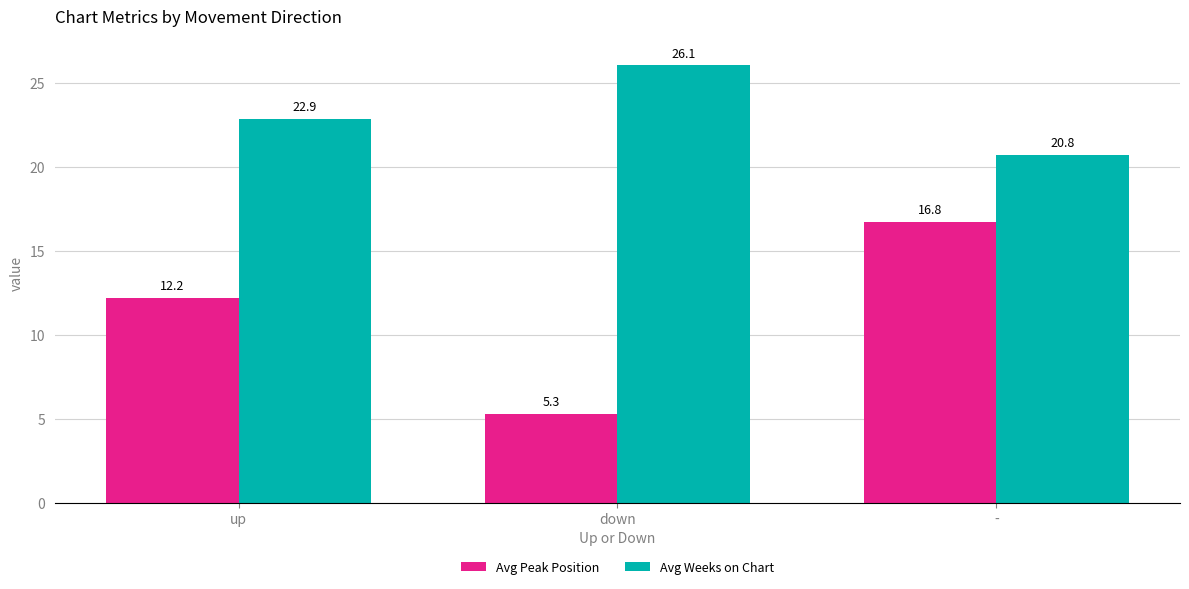

Which series has the largest range (max minus min)?

Avg Peak Position